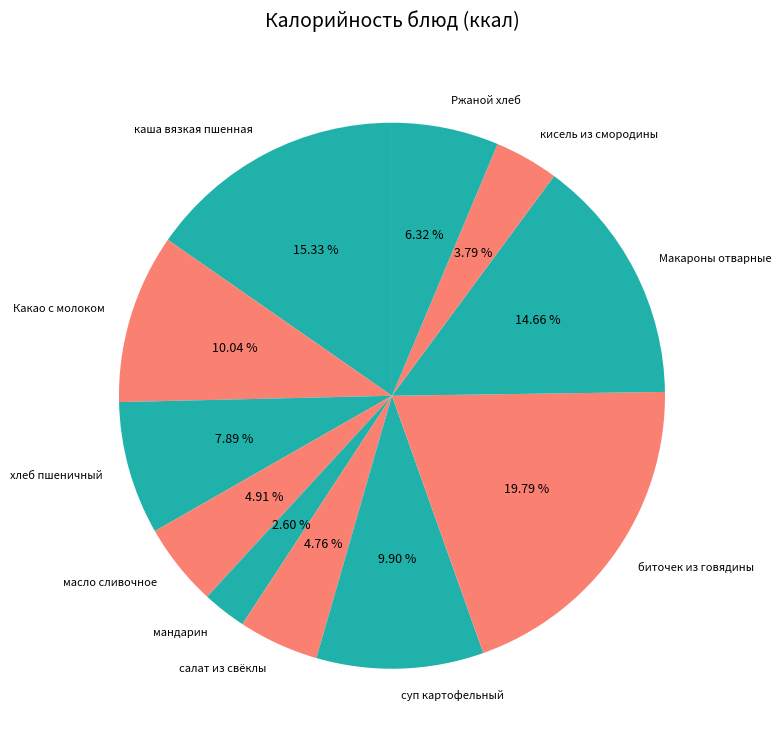

Do кисель из смородины and хлеб пшеничный together represent more than half of the pie?

No